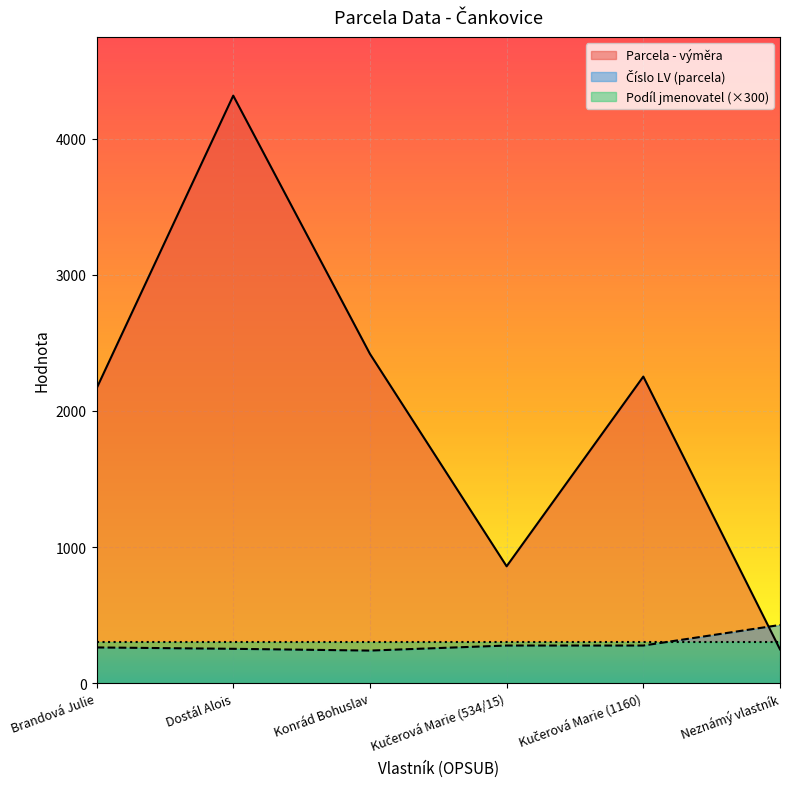

What is the difference between the highest and lowest values at Kučerová Marie (1160)?

1975